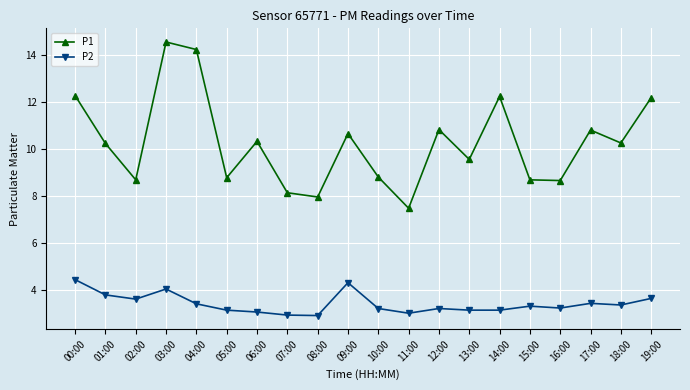

Which series has the widest spread of values?

P1